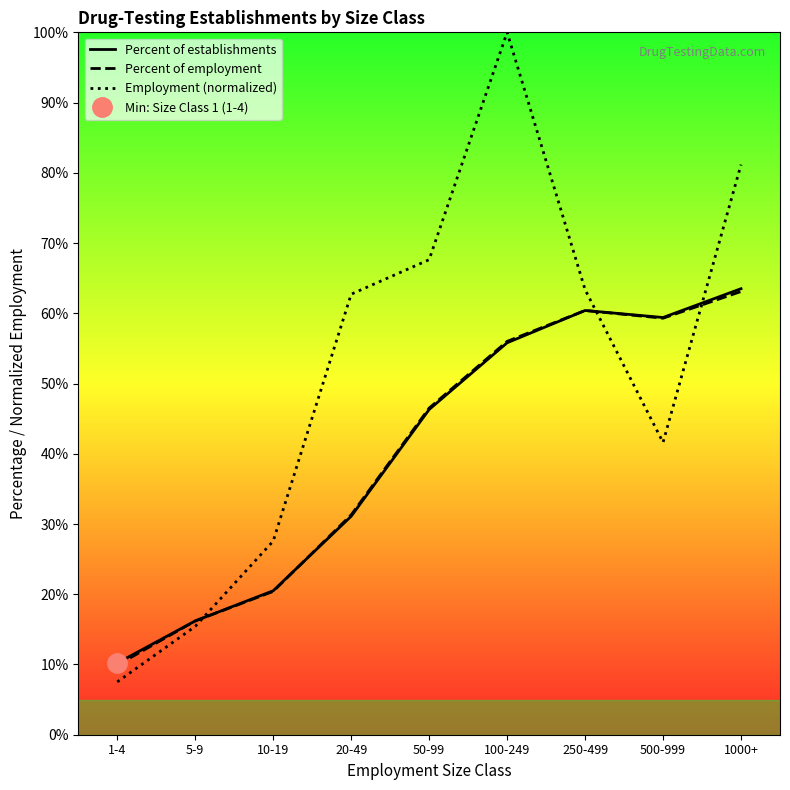

Rank the categories by Percent of establishments value from lowest to highest.

1-4, 5-9, 10-19, 20-49, 50-99, 100-249, 500-999, 250-499, 1000+